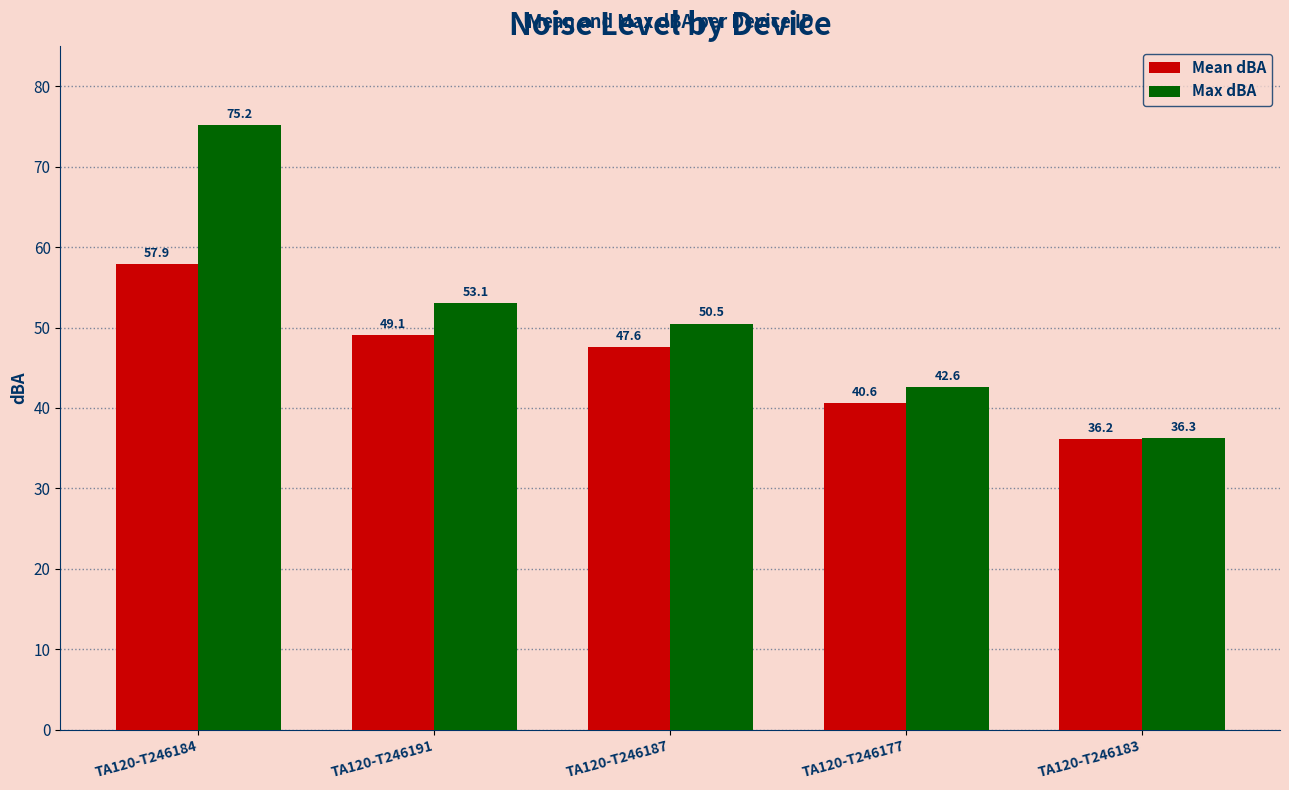

Which series has the largest range (max minus min)?

Max dBA